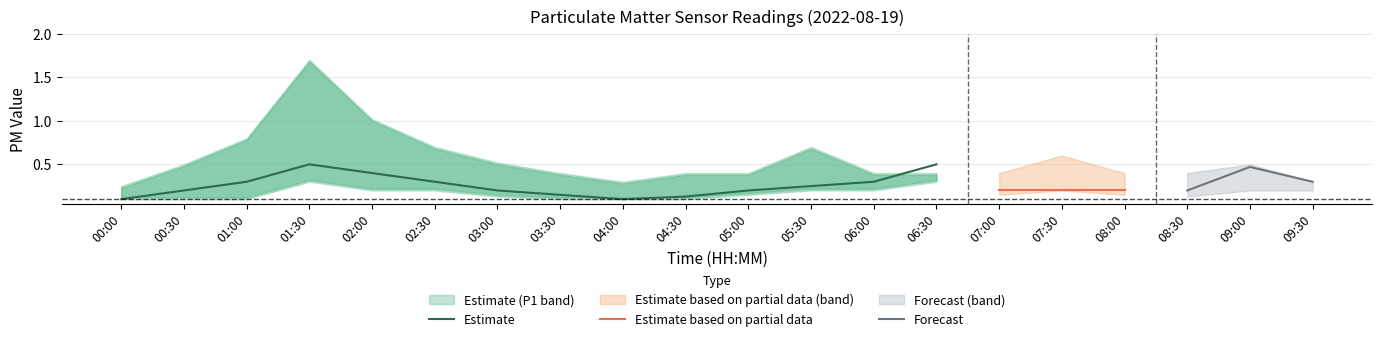

Where is P1 nearest to the value 0?

00:00